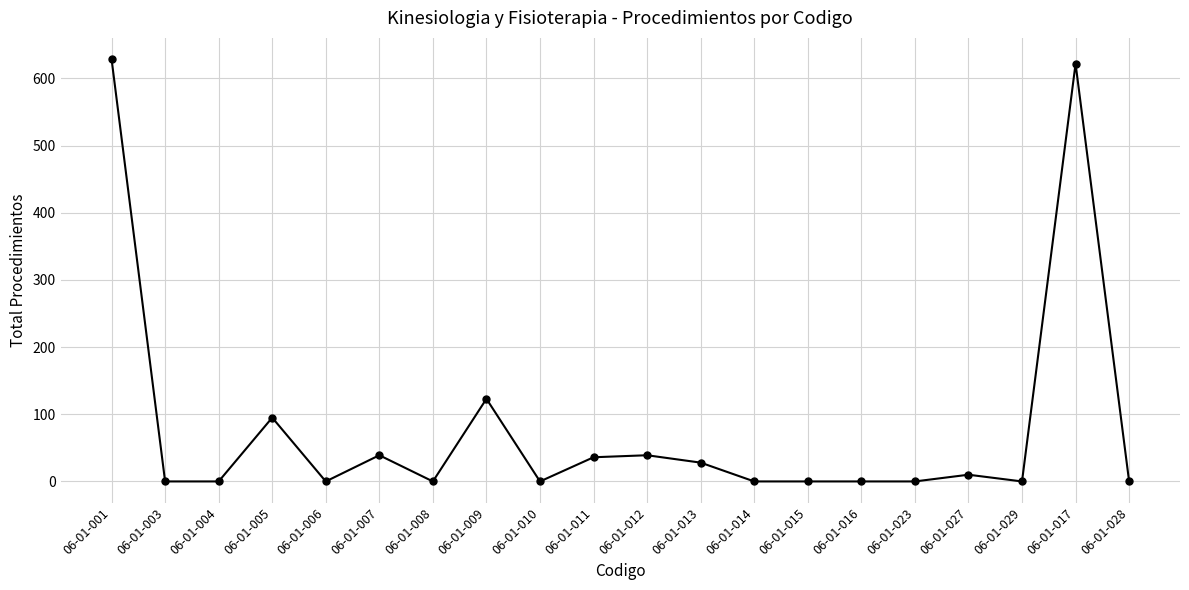

Where is the first local maximum?

06-01-005